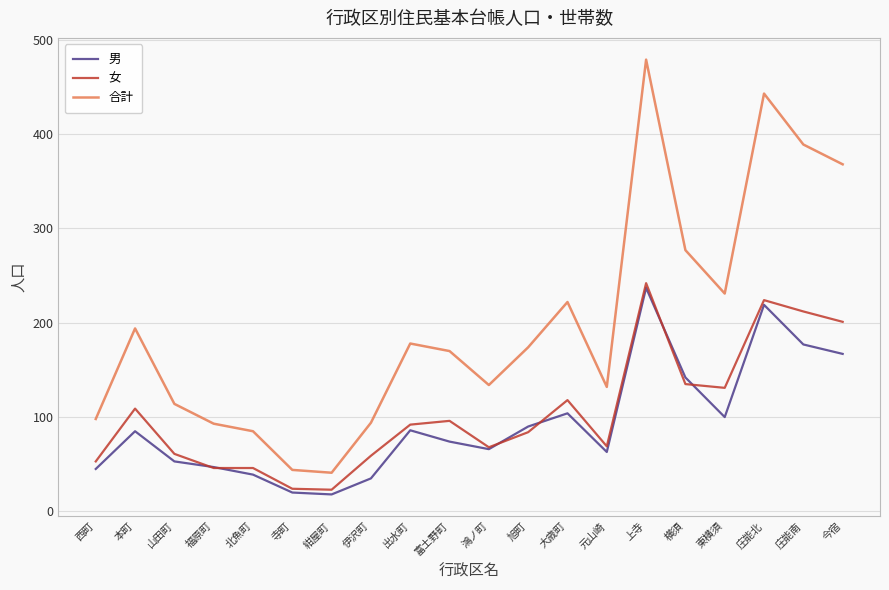

Which series has the largest range (max minus min)?

合計